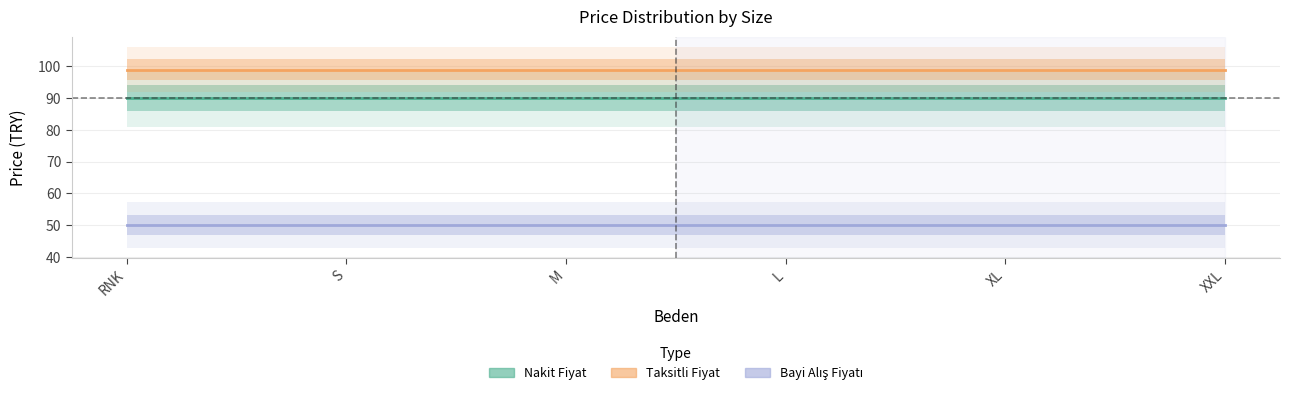

Reading left to right, extract all data points from this chart.

Nakit Fiyat: RNK=90.0	S=90.0	M=90.0	L=90.0	XL=90.0	XXL=90.0
Taksitli Fiyat: RNK=99.0	S=99.0	M=99.0	L=99.0	XL=99.0	XXL=99.0
Bayi Alış Fiyatı: RNK=50.0	S=50.0	M=50.0	L=50.0	XL=50.0	XXL=50.0